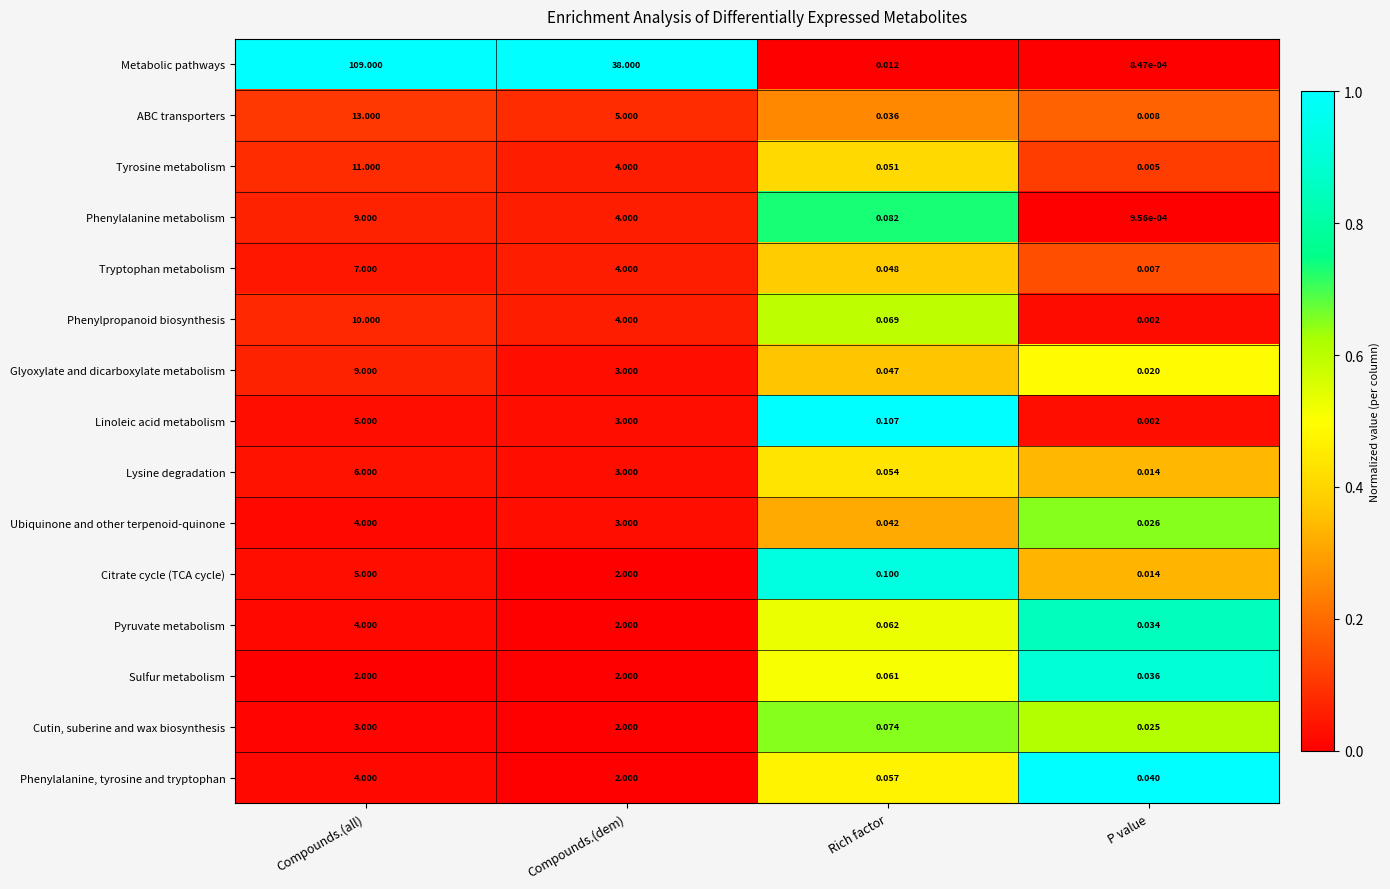

Which series has the largest range (max minus min)?

Metabolic pathways